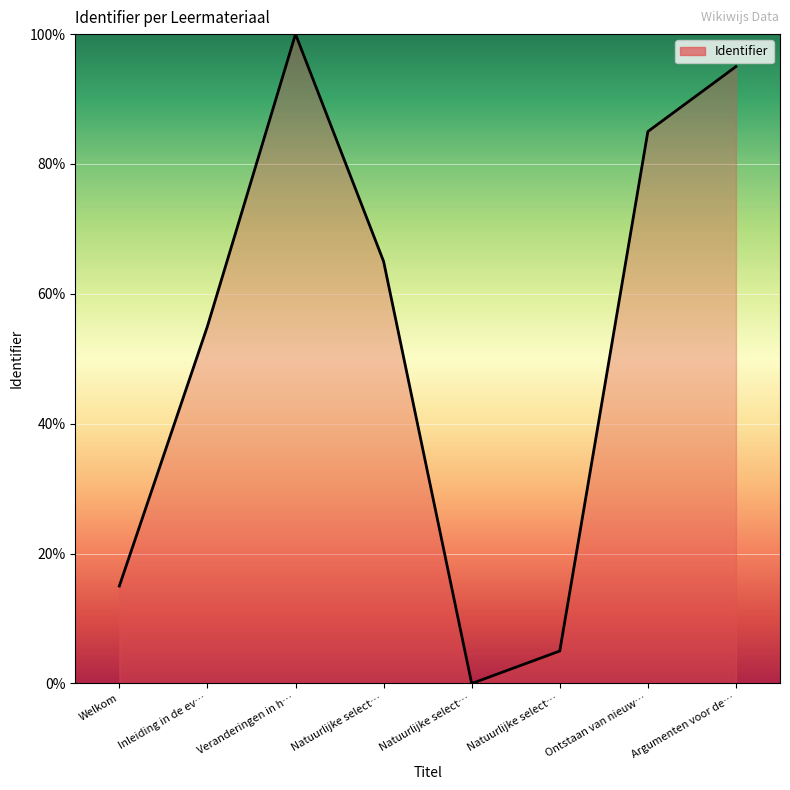

Which category has the lowest value across all series?

Natuurlijke select…